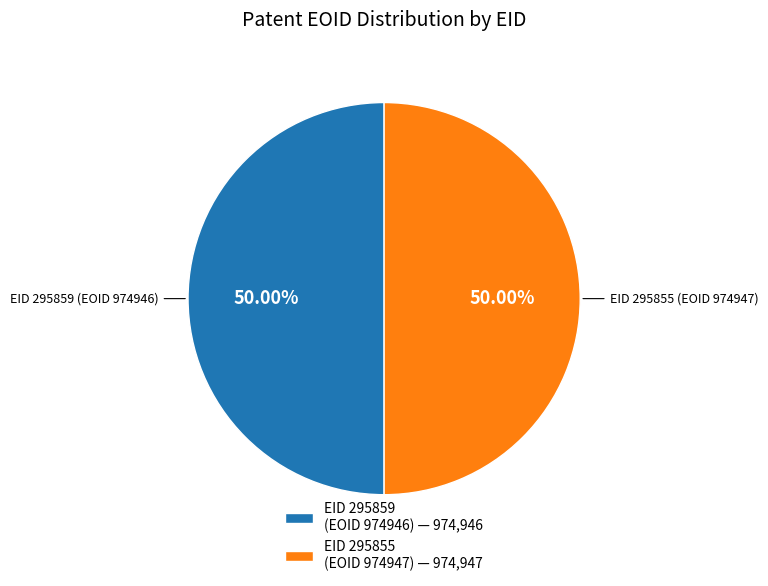

The EID 295859 (EOID 974946) slice represents 50% of the pie. True or false?

True